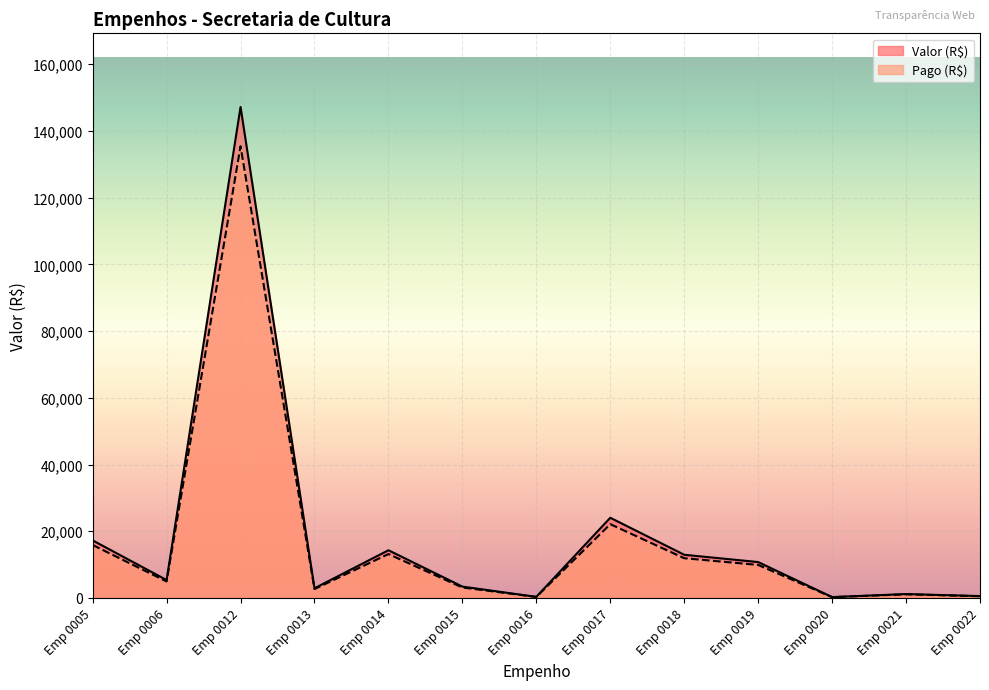

At which label is Pago (R$) closest to 73728?

Emp 0017